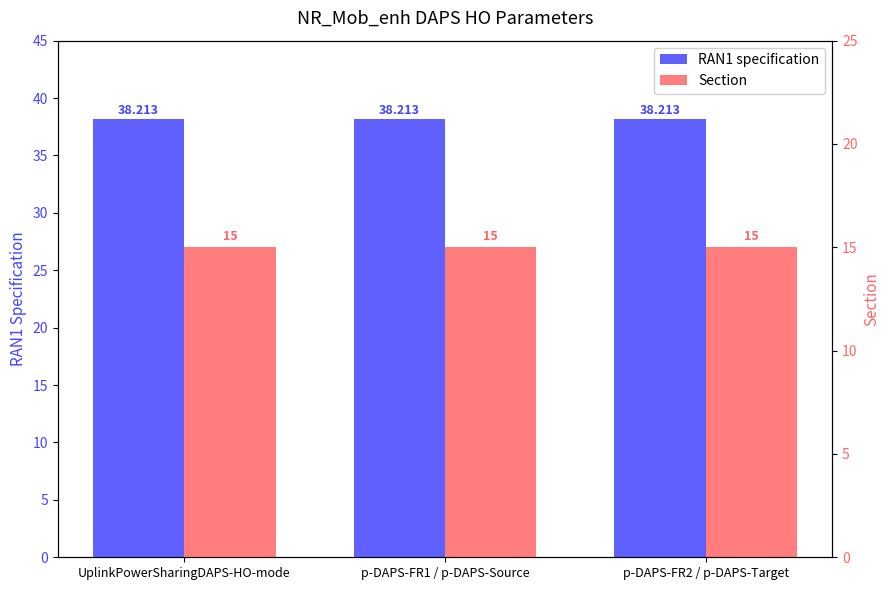

Does the chart contain any negative values?

No